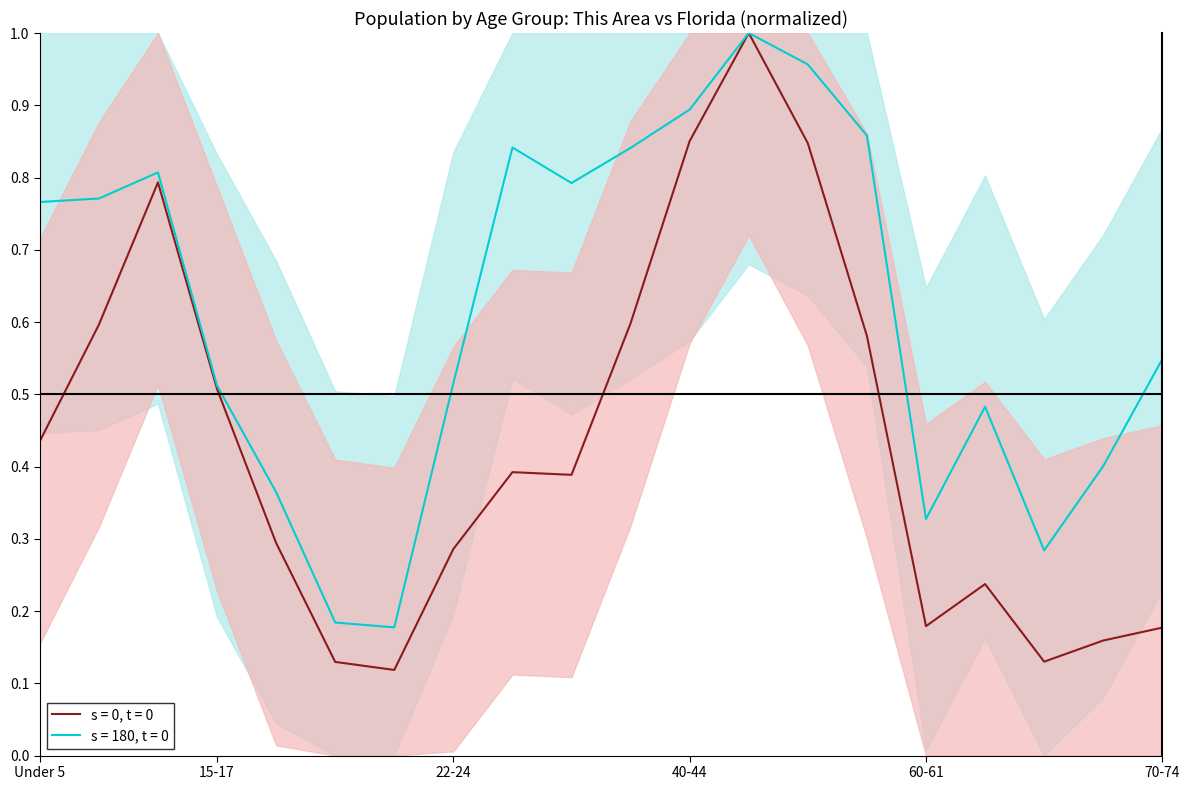

Which label corresponds to the largest value in the chart?

45-49